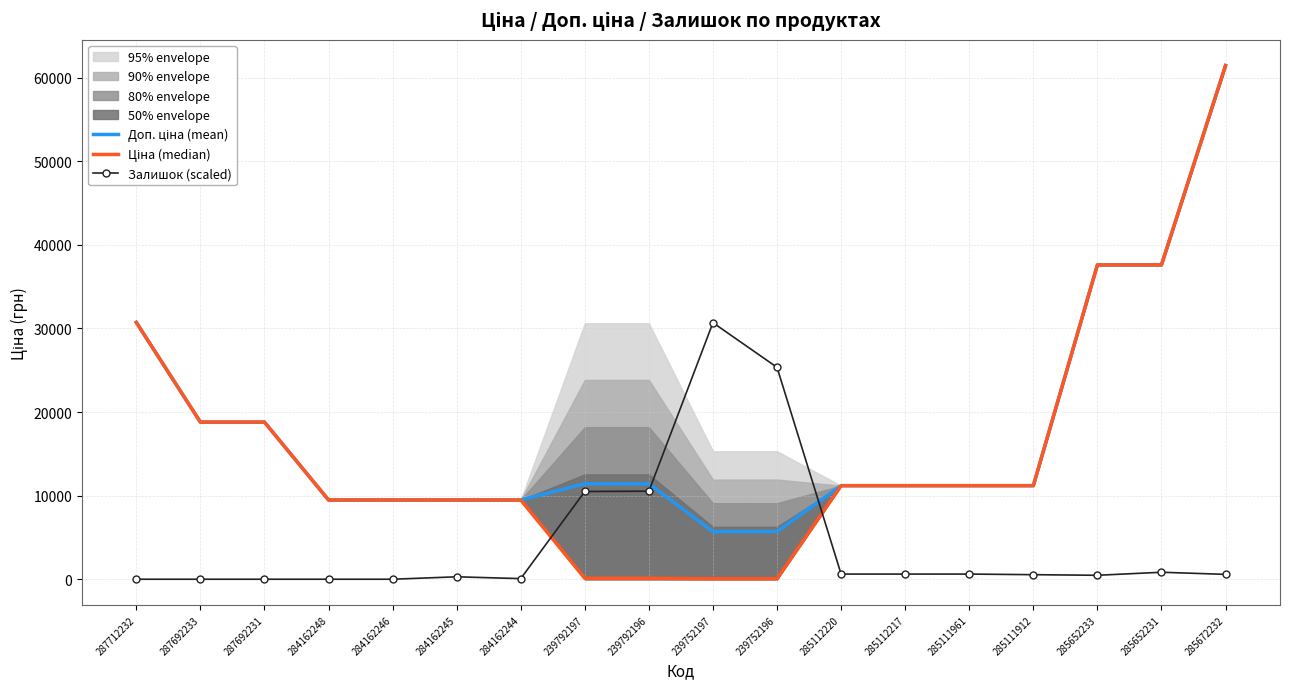

What is the sum of the Ціна (median) values at 239792196 and 284162244?

9594.2